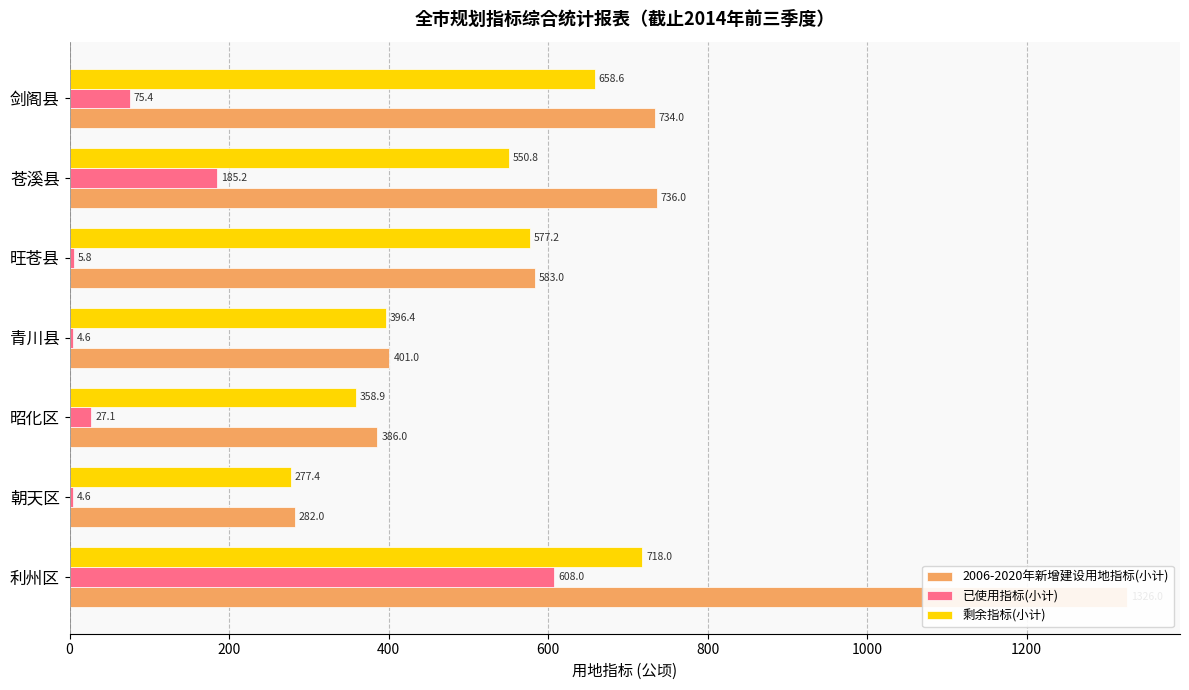

What is the value of the 已使用指标(小计) bar at the 5th from the left?

5.8